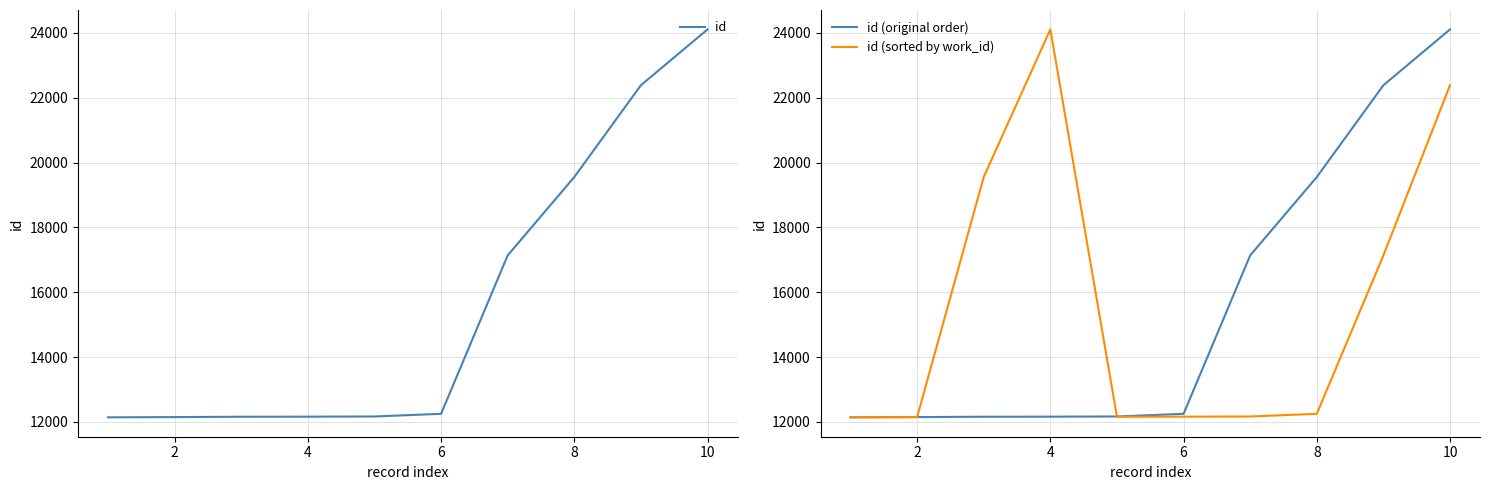

How many data points in id (sorted by work_id) are less than 12249?

5